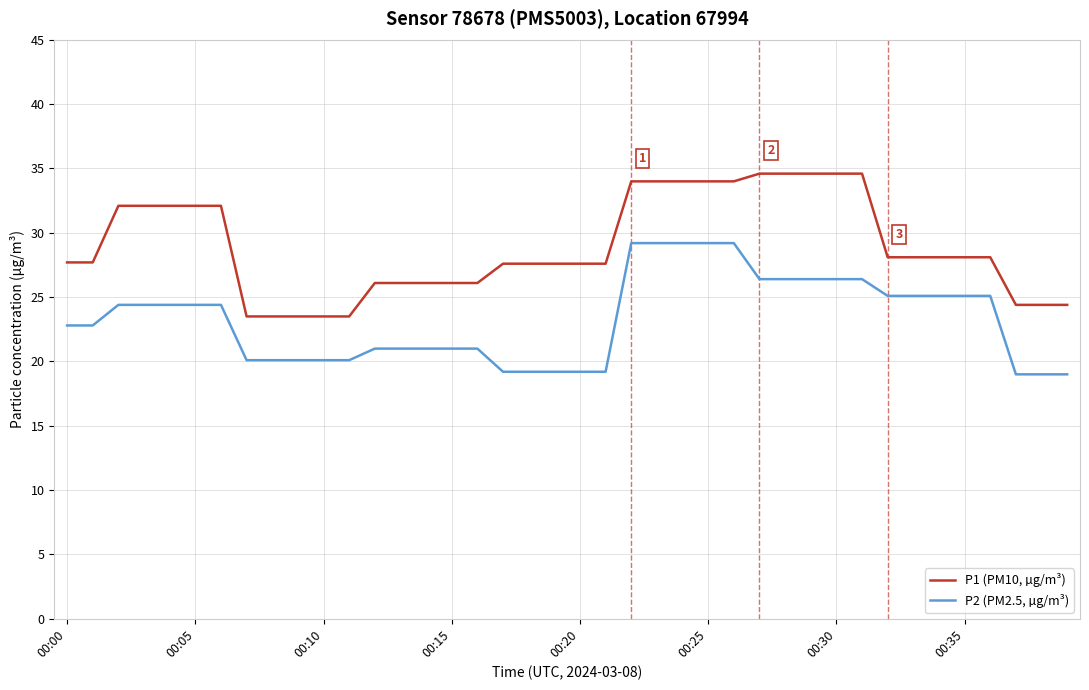

What is the lowest value of the P2 (PM2.5, µg/m³) series?

19.0